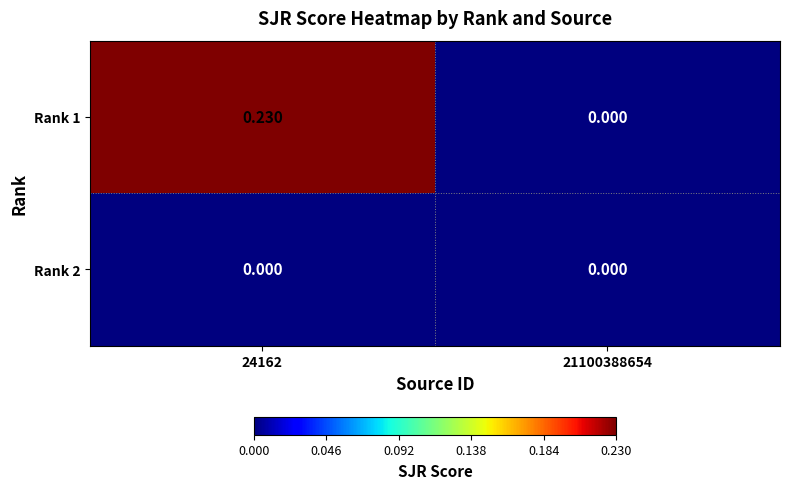

Is the value of Rank 1 at 24162 greater than the value of Rank 2 at 24162?

Yes